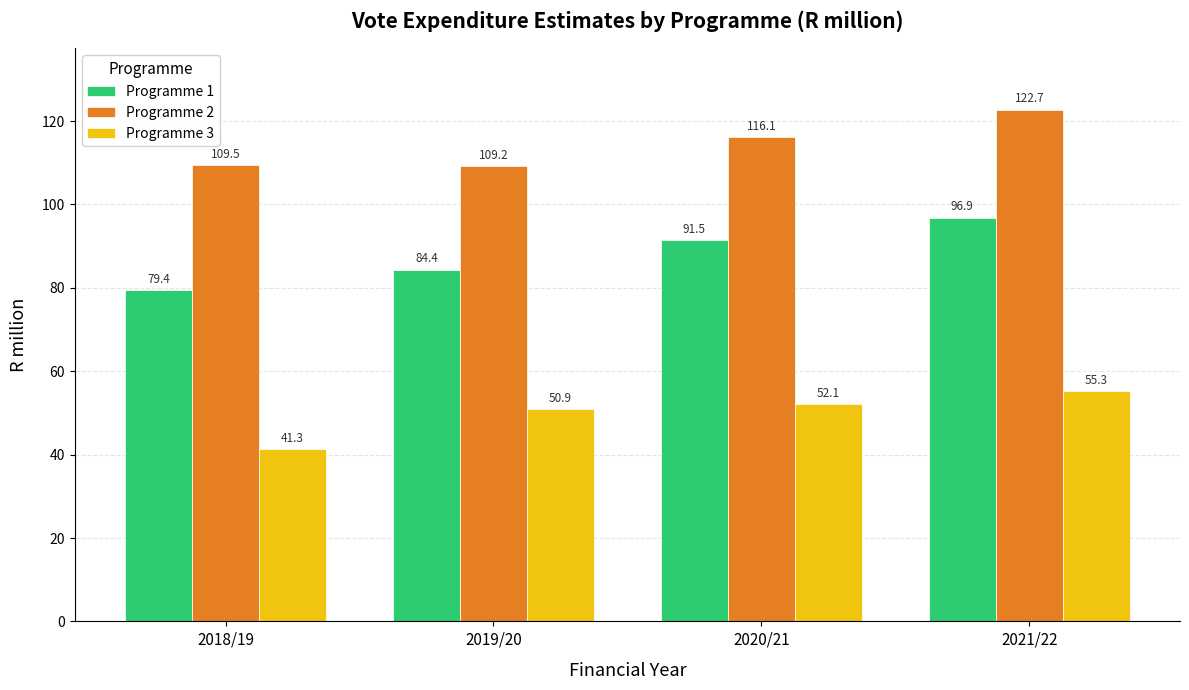

What is the difference between the second highest and second lowest values in the Programme 2 series?

6.6